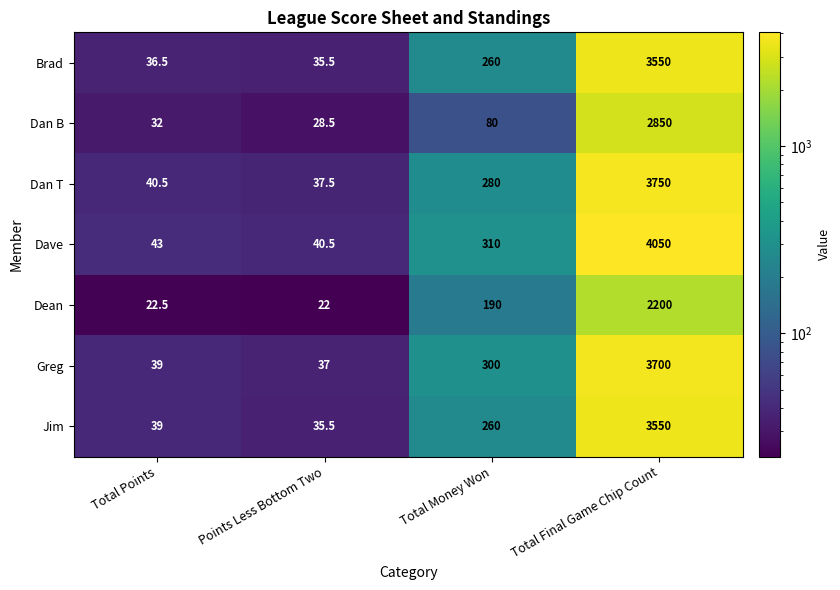

The Dave series shows 40.5 at Points Less Bottom Two. True or false?

True